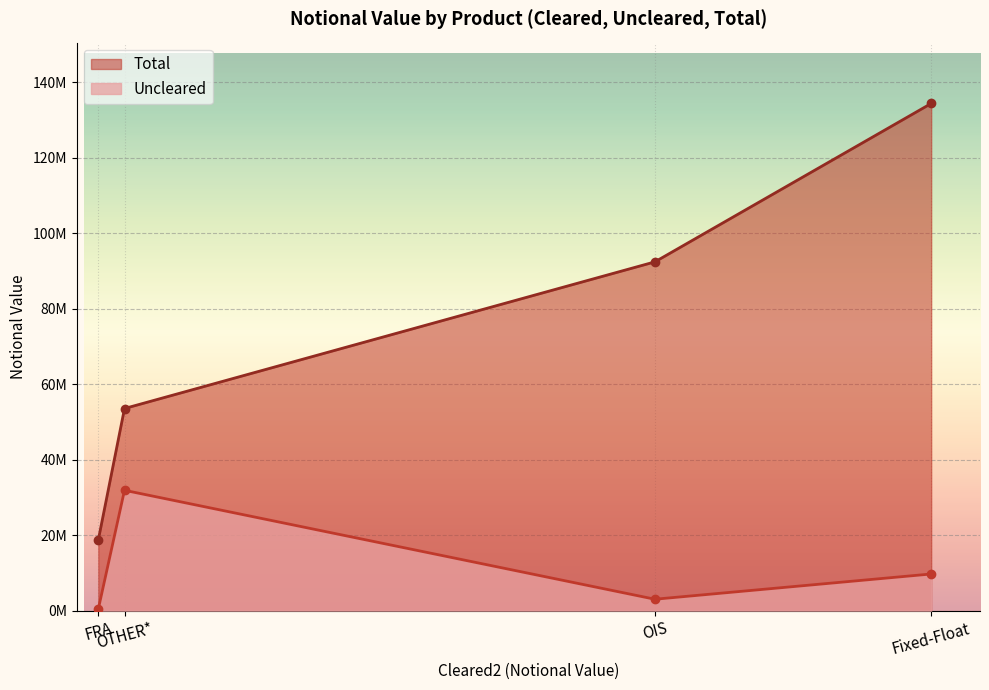

What is the difference between the second highest and second lowest values in the Uncleared series?

6691091